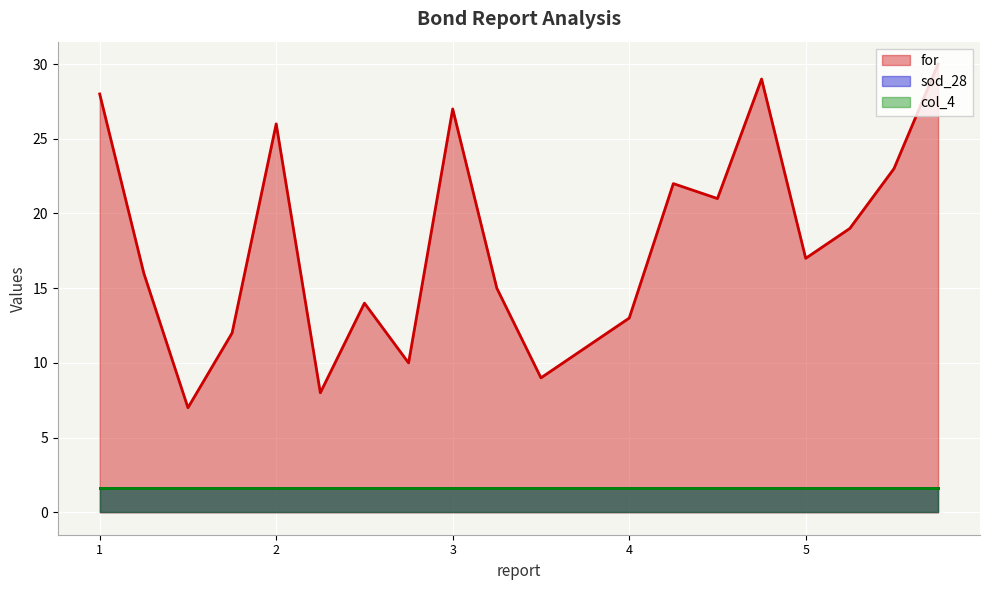

What is the spread (max minus min) of values at 2?

24.4